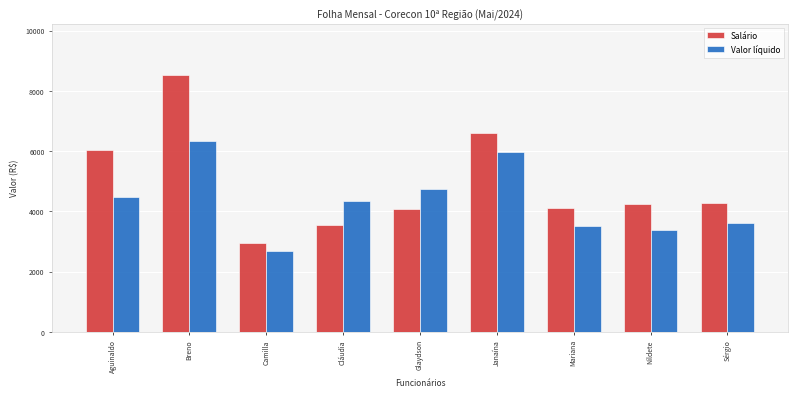

At which category is the sum across all series the highest?

Breno